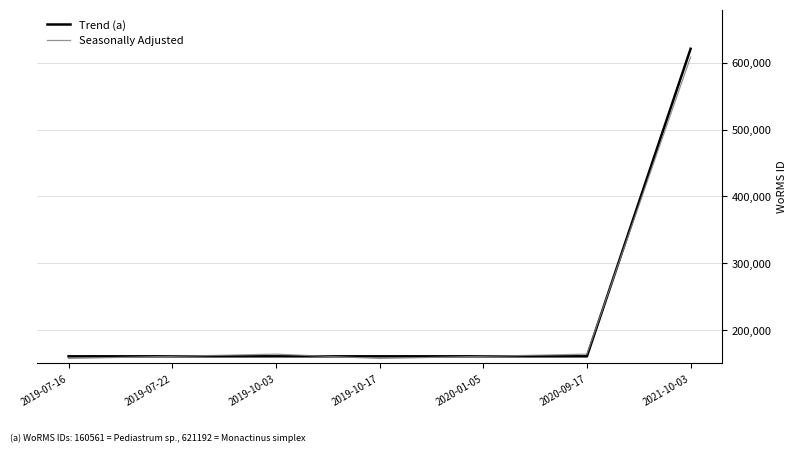

Does the chart display data point markers on the line(s)?

No